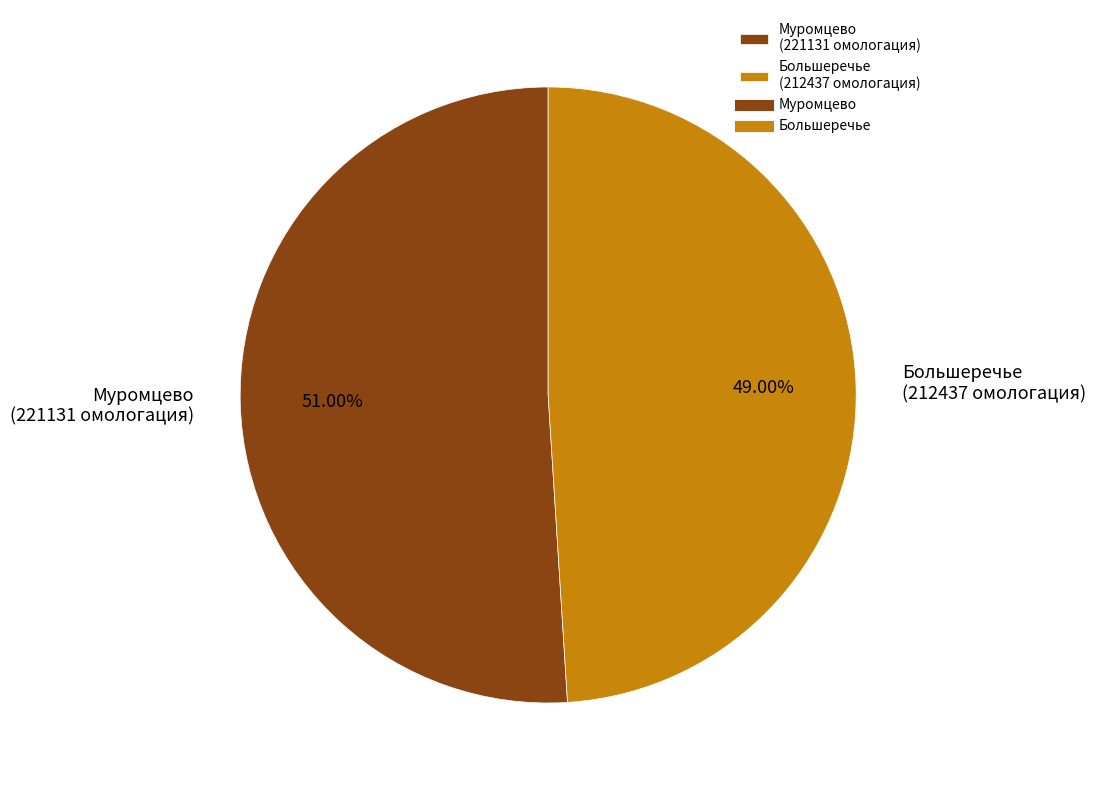

Does Муромцево account for over 50% of the chart?

Yes